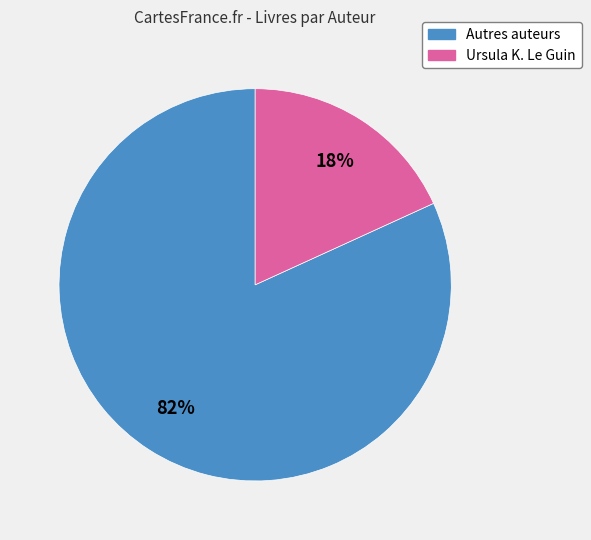

Does Autres auteurs account for over 50% of the chart?

Yes